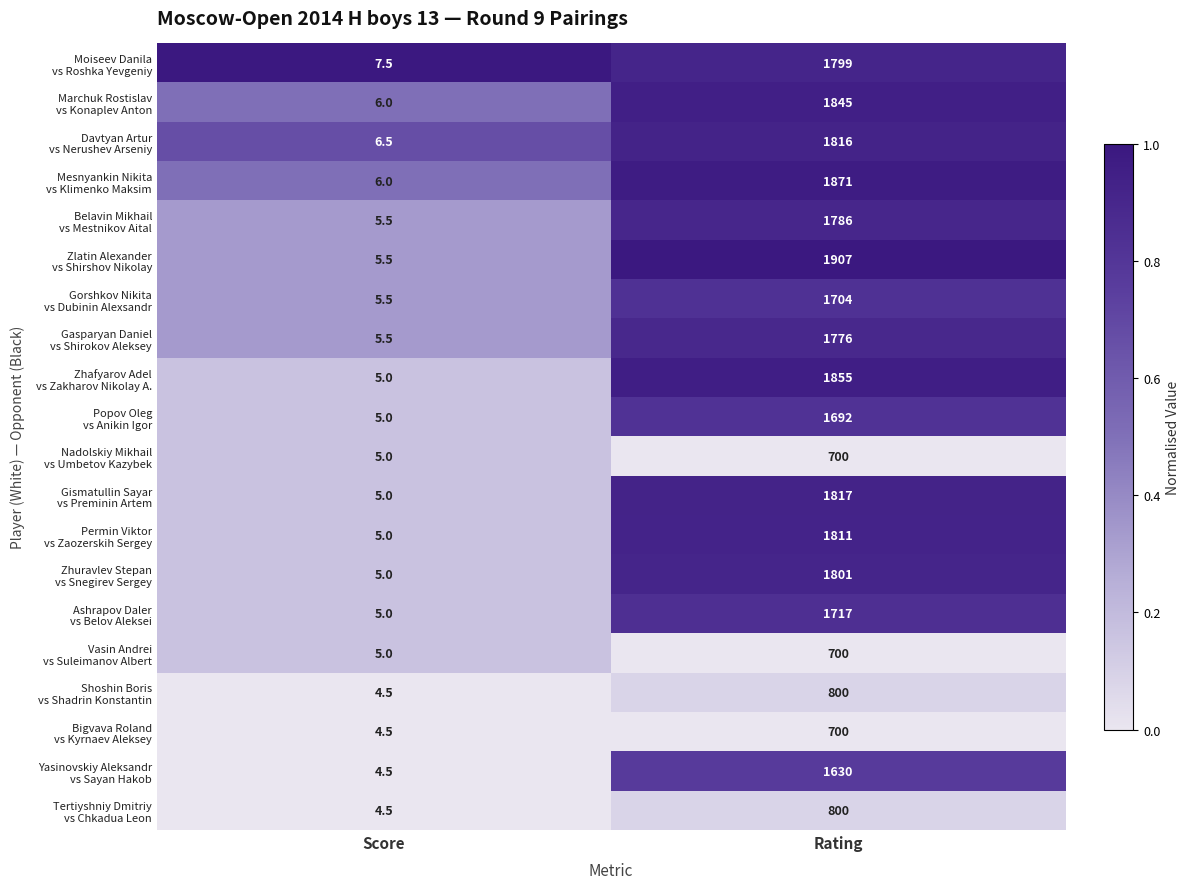

What is the smallest value displayed?

4.5